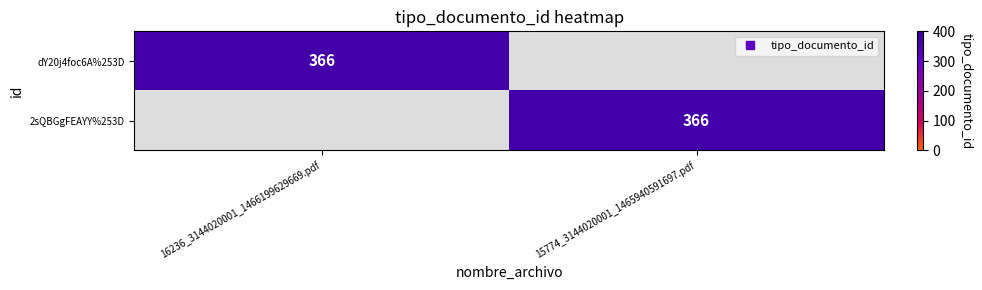

What is the difference between the maximum and minimum values in the dY20j4foc6A%253D series?

366